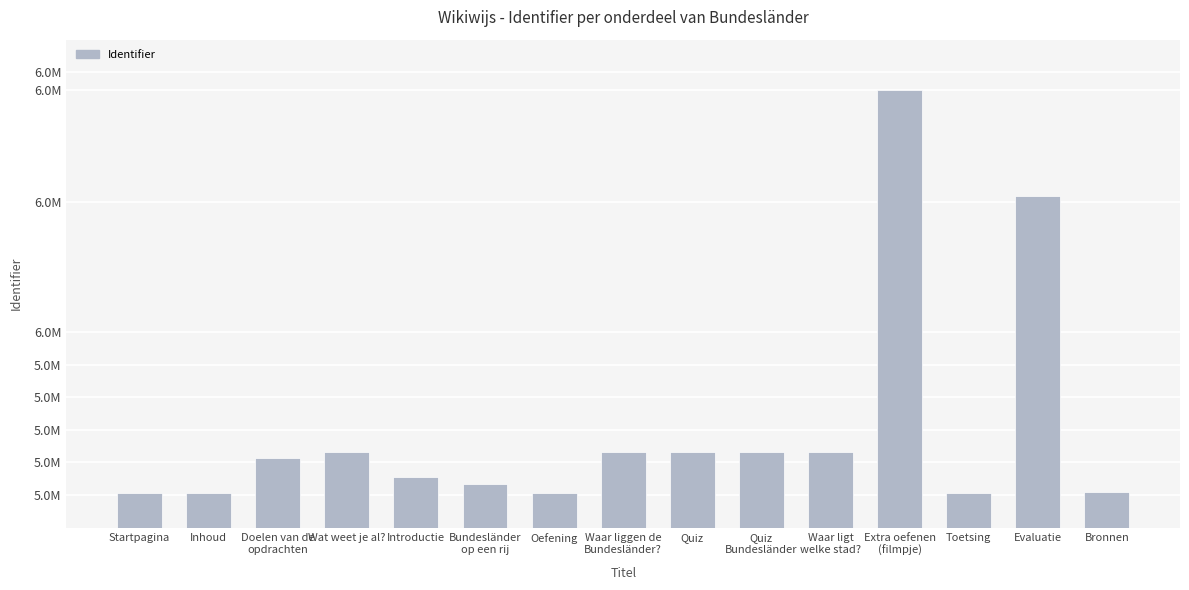

True or false: the data shows 2682130 at Introductie.

False